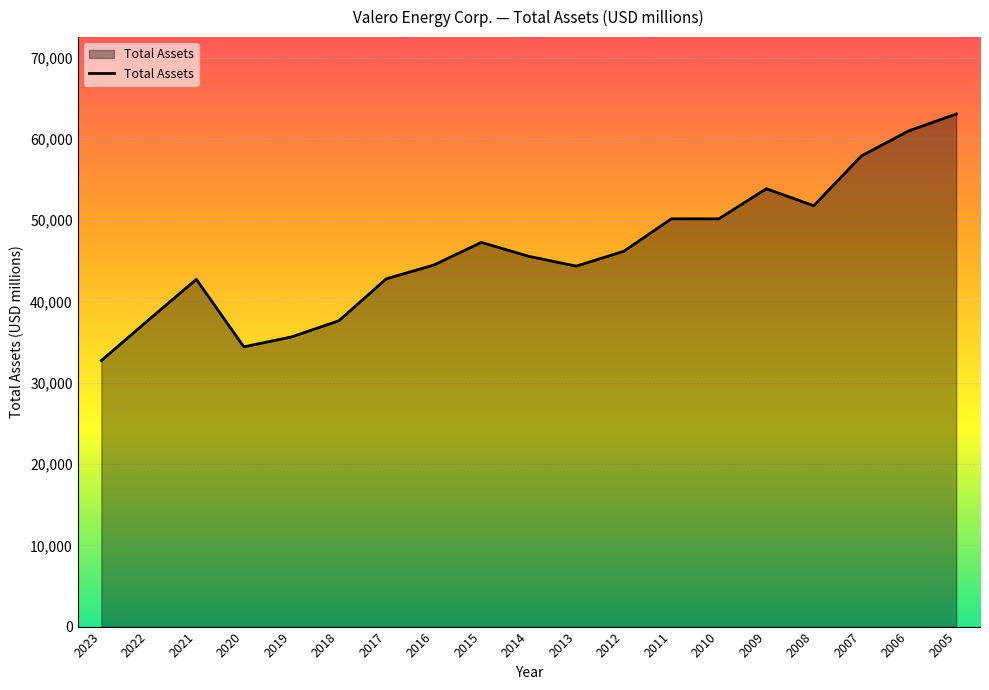

True or false: the data shows 50155 at 2010.

True